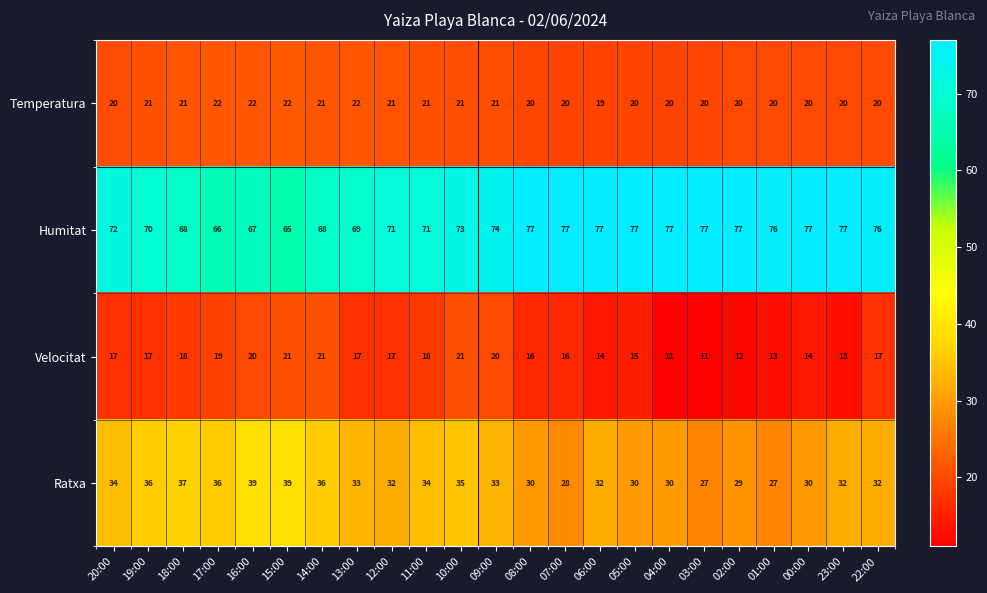

What is the sum of all Temperatura values?

474